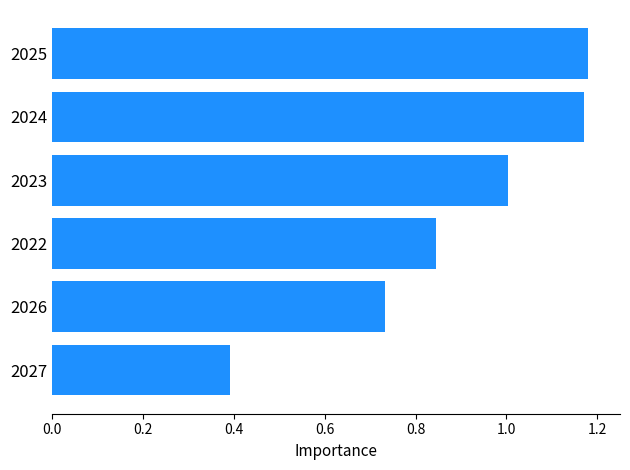

Which label corresponds to the smallest value in the chart?

2027